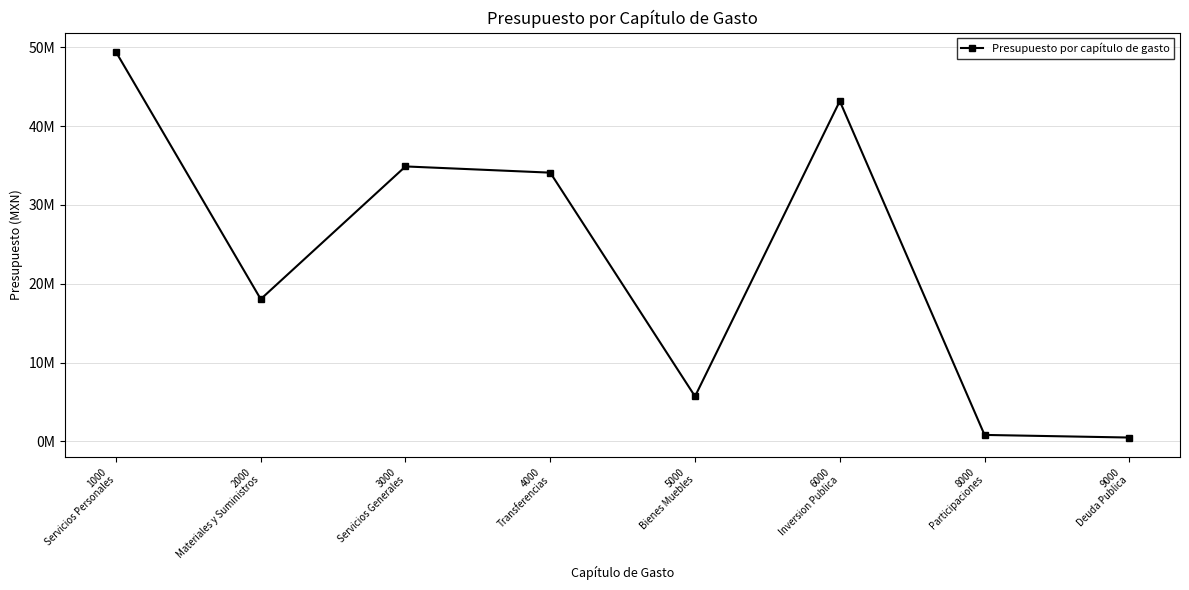

Where does the data first go above 34095831?

1000
Servicios Personales